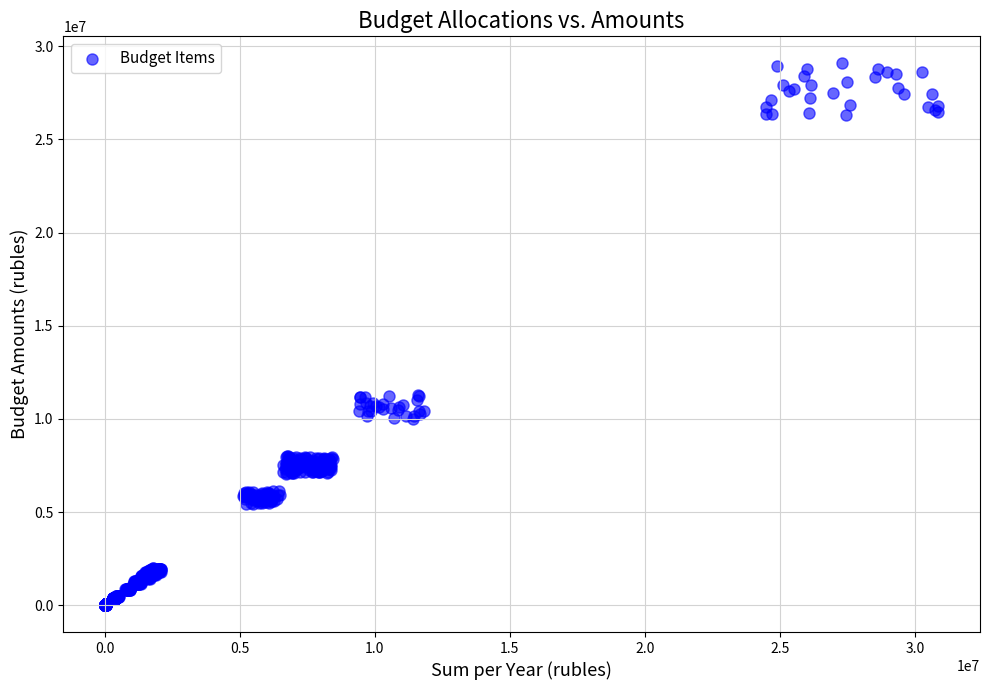

What is the range of X values (max minus min)?

30858919.7